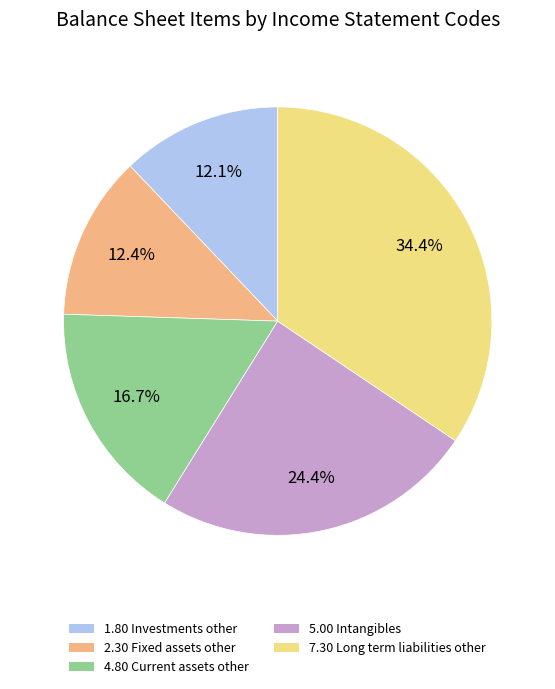

To the nearest percent, what portion does 5.00 Intangibles represent?

24%